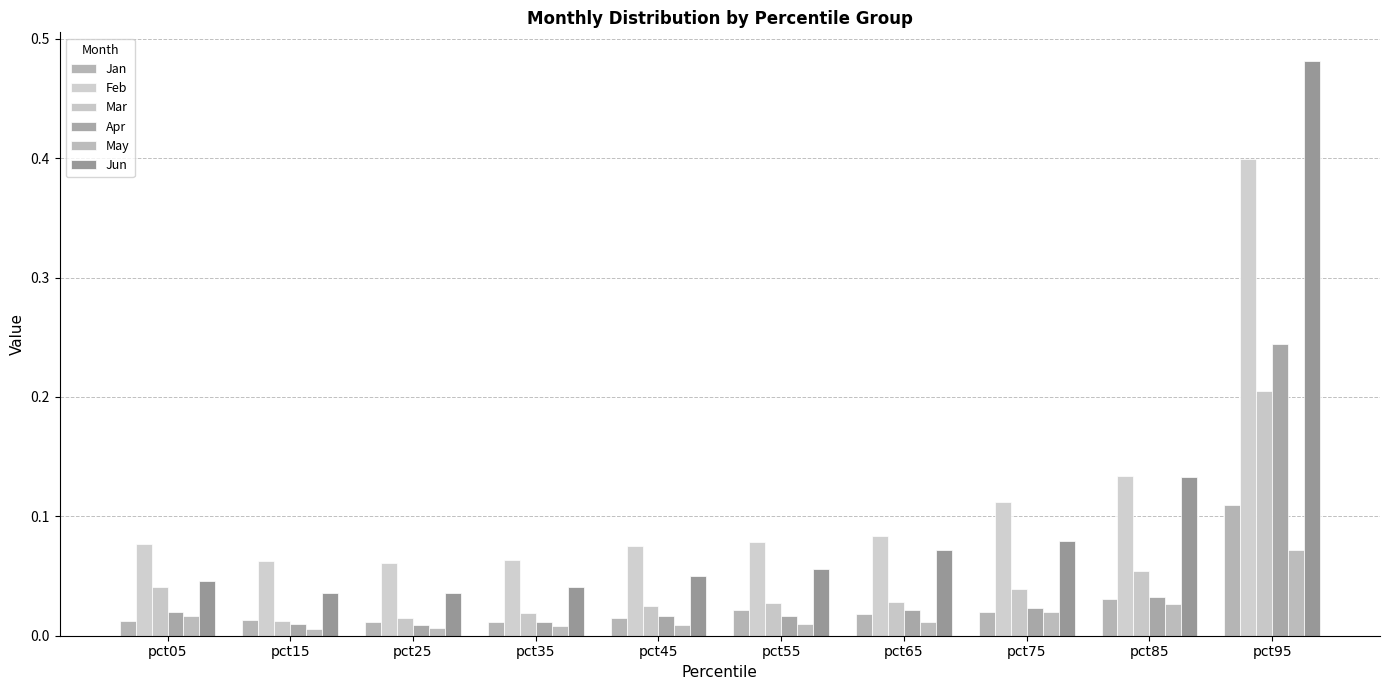

How many groups of bars are there?

10